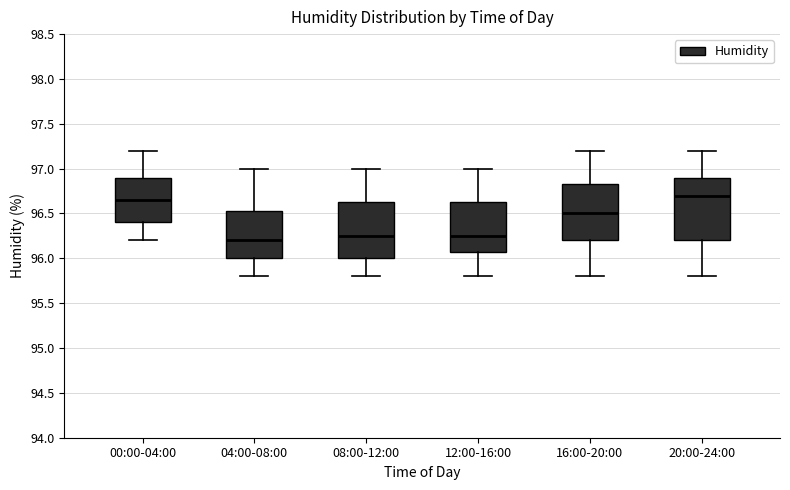

Reading left to right, read every box against the y-axis: the position of its median line, the range the box covers, and the ends of its whiskers. The values are not printed on the chart, so give them approximately, as read against the axis.

00:00-04:00: median 96.65, box 96.40 to 96.90, whiskers 96.20 to 97.20
04:00-08:00: median 96.20, box 96.00 to 96.55, whiskers 95.80 to 97.00
08:00-12:00: median 96.25, box 96.00 to 96.65, whiskers 95.80 to 97.00
12:00-16:00: median 96.25, box 96.10 to 96.65, whiskers 95.80 to 97.00
16:00-20:00: median 96.50, box 96.20 to 96.85, whiskers 95.80 to 97.20
20:00-24:00: median 96.70, box 96.20 to 96.90, whiskers 95.80 to 97.20